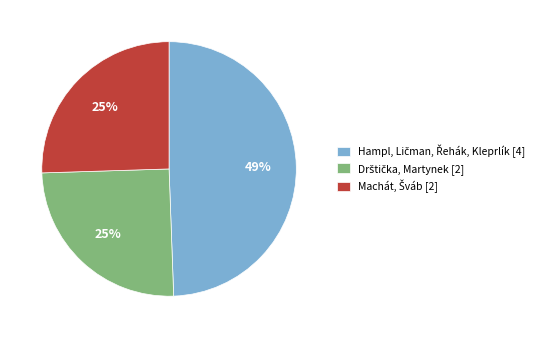

Does any single category account for the majority?

No